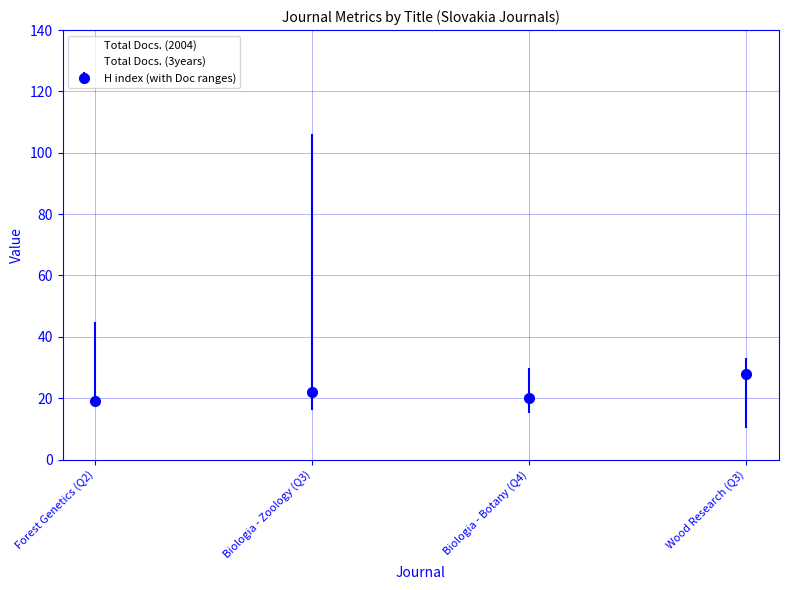

What are all the series names shown in the legend?

Total Docs. (2004), Total Docs. (3years), H index (with Doc ranges)